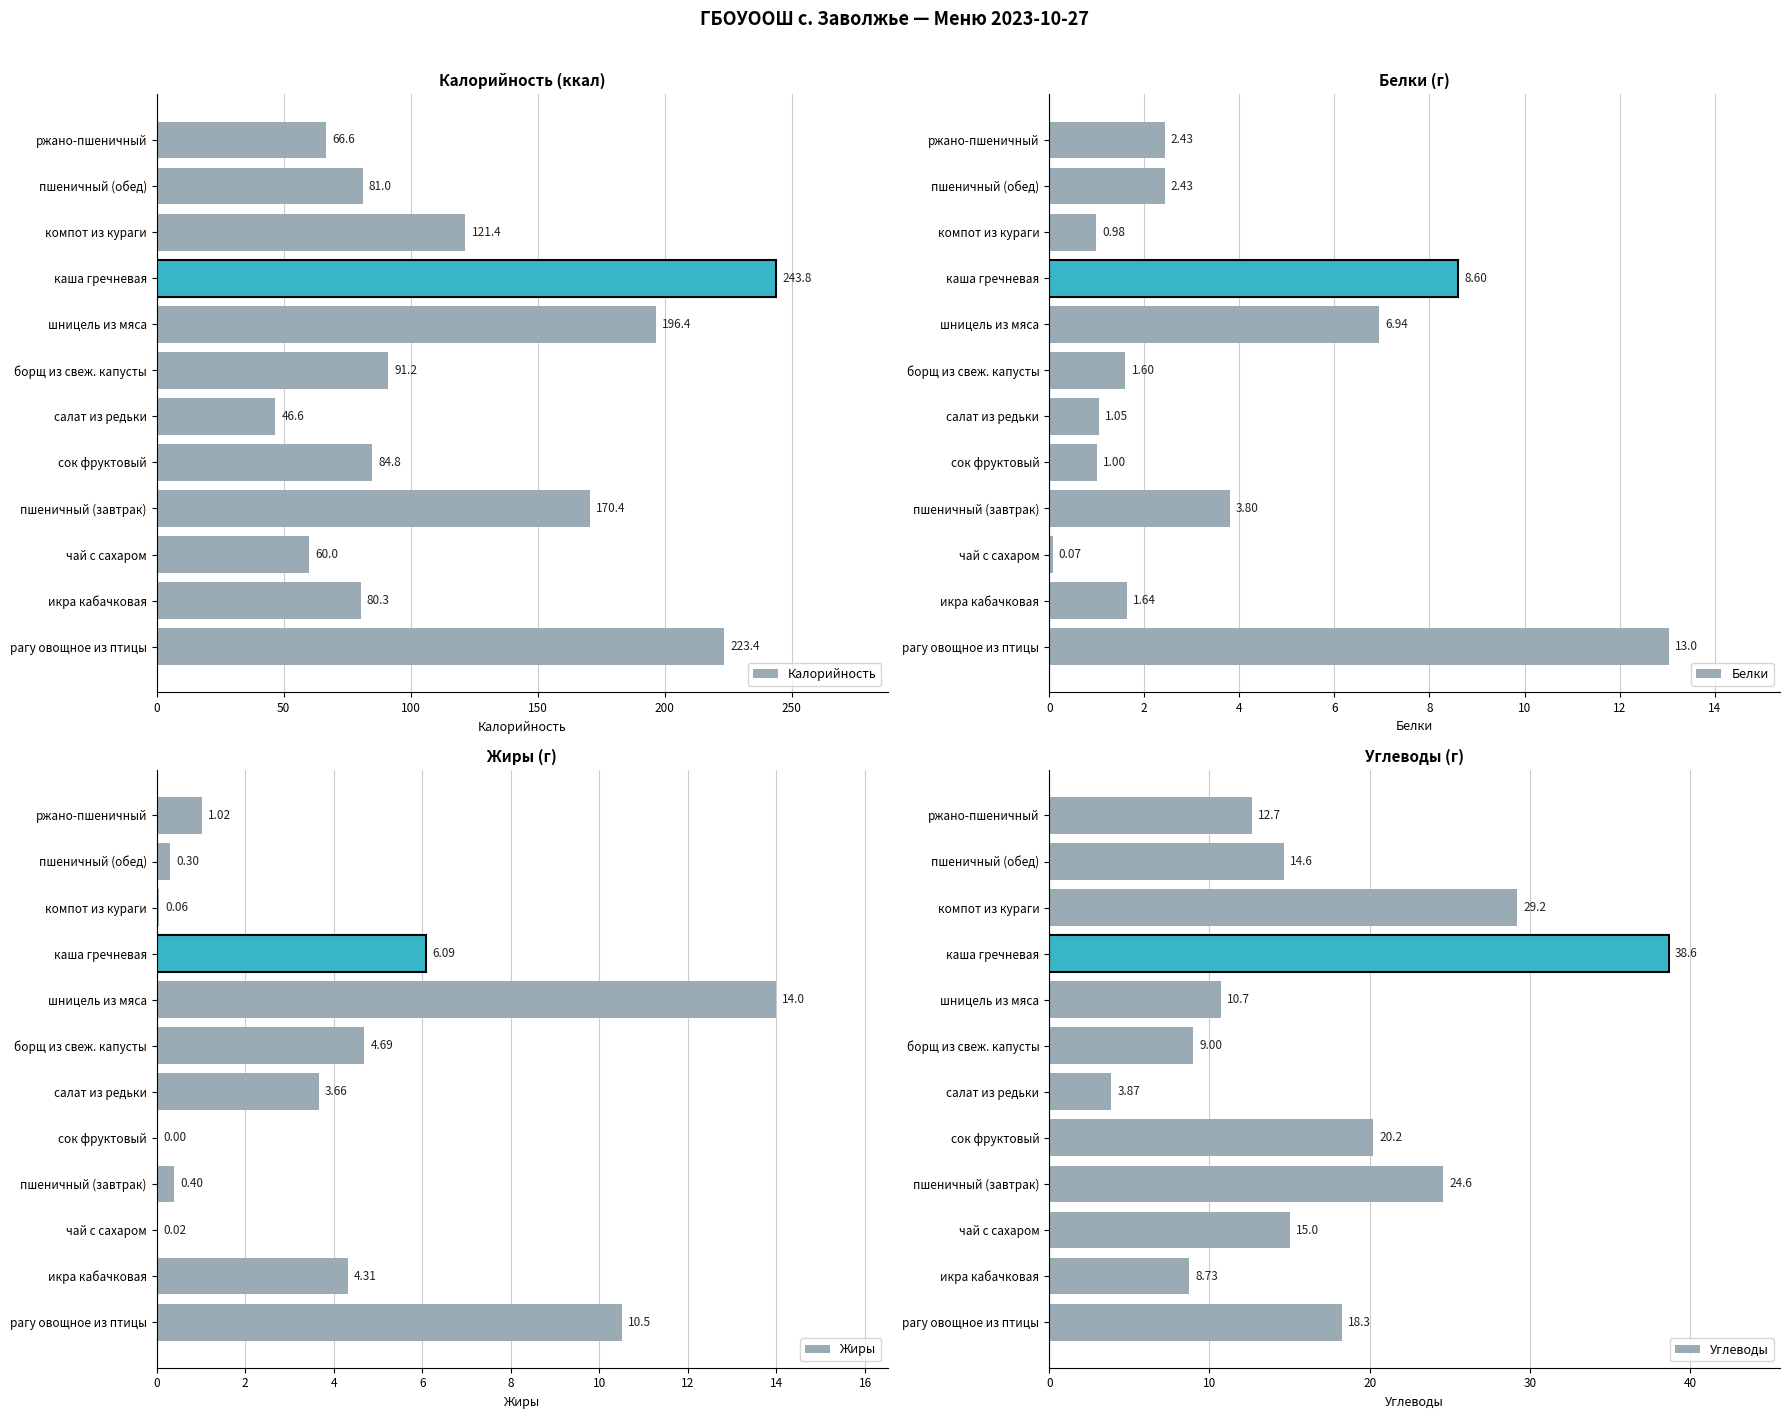

What is the sum of all Белки values?

43.6